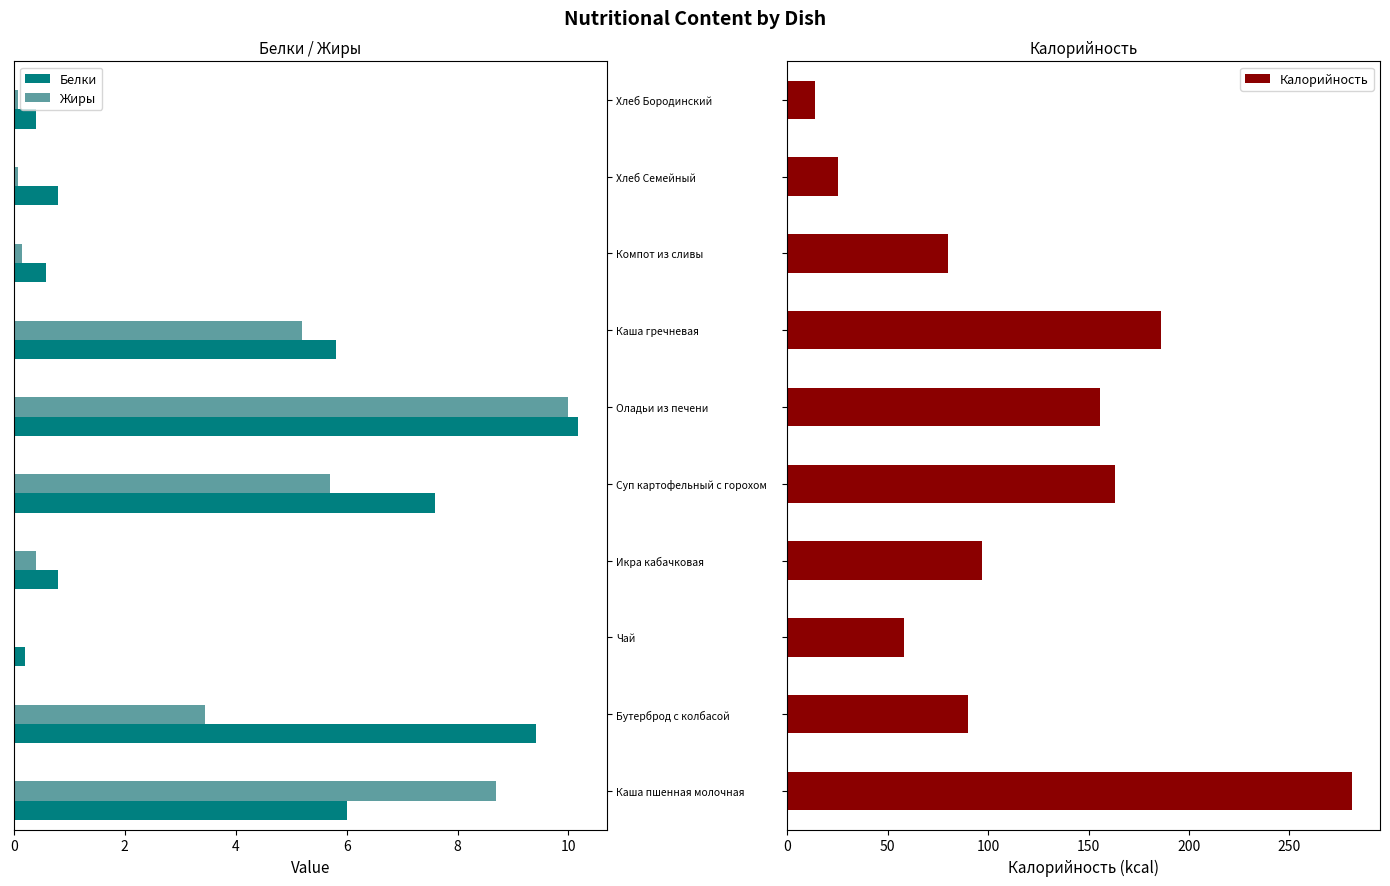

Is the value of Белки at Хлеб Бородинский greater than the value of Жиры at Суп картофельный с горохом?

No